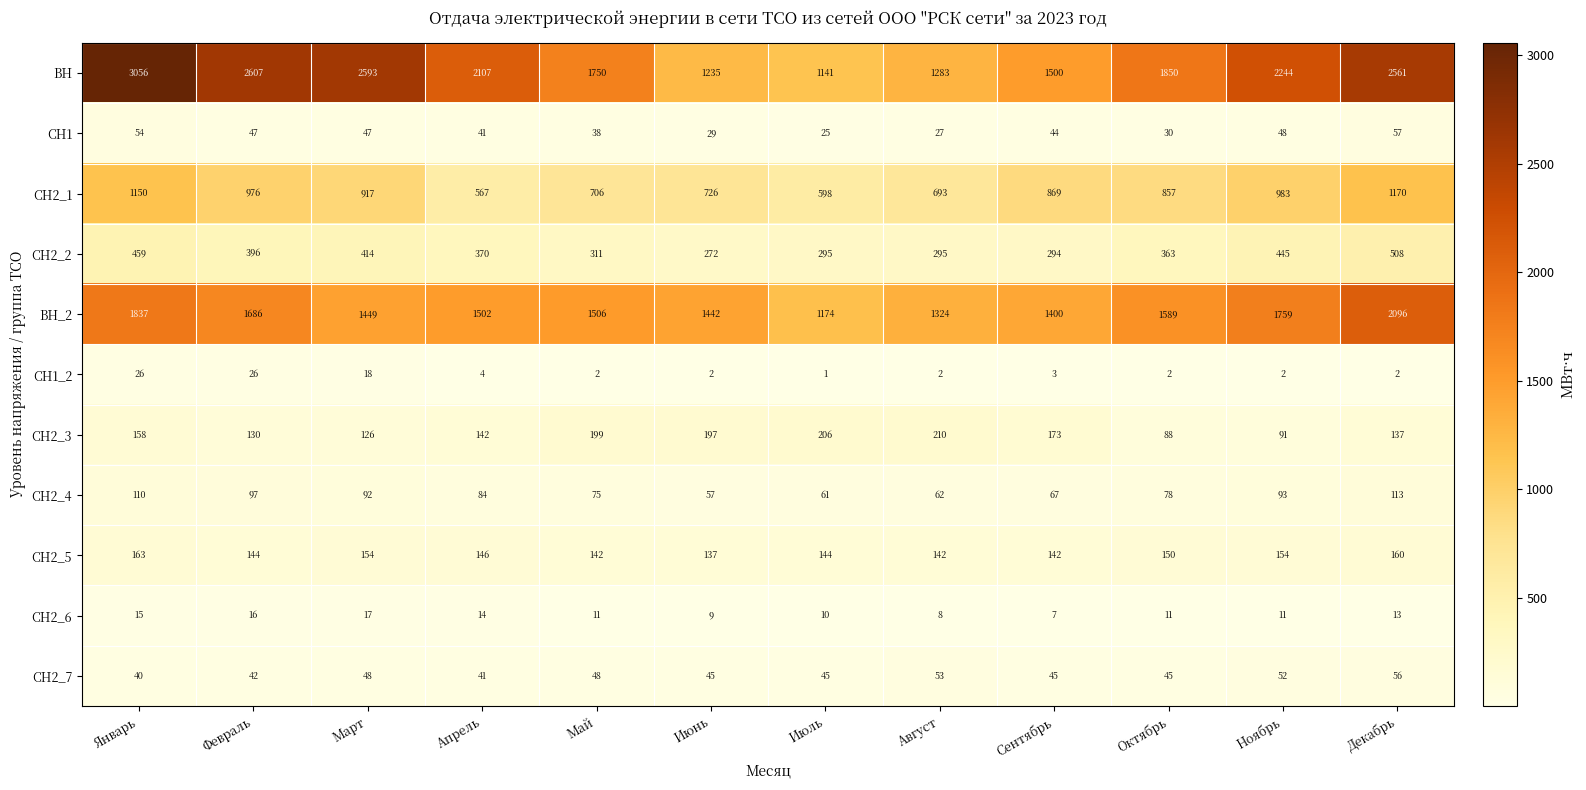

List the series in order of their peak value, lowest first.

СН2_6, СН1_2, СН2_7, СН1, СН2_4, СН2_5, СН2_3, СН2_2, СН2_1, ВН_2, ВН